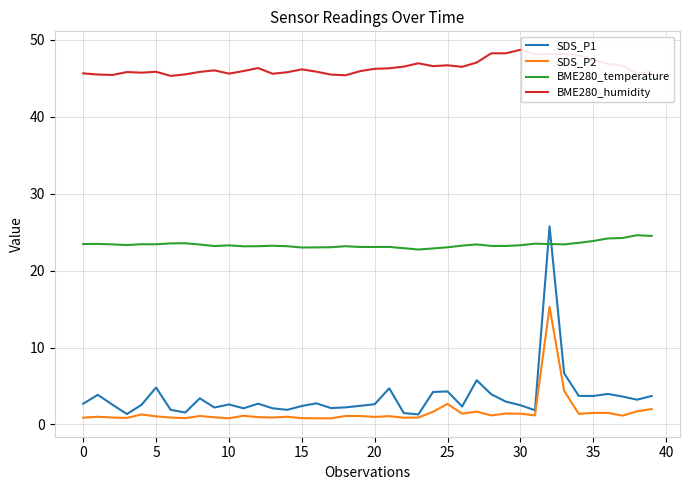

True or false: BME280_humidity and BME280_temperature intersect in this chart.

False